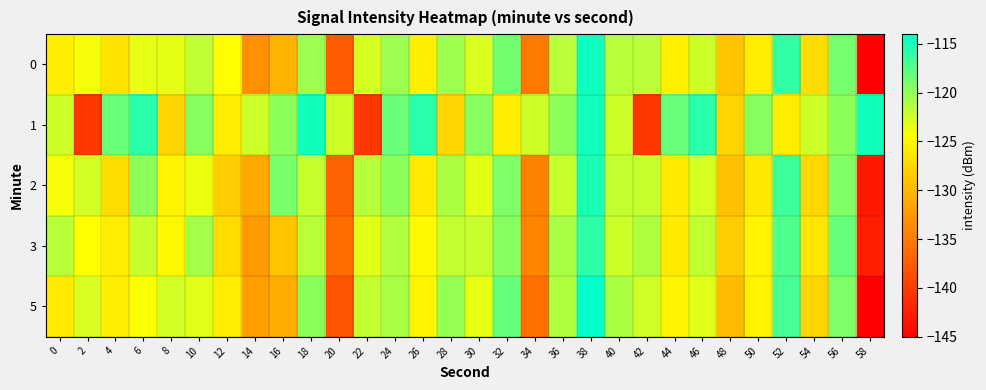

How many categories are shown in the chart?

30